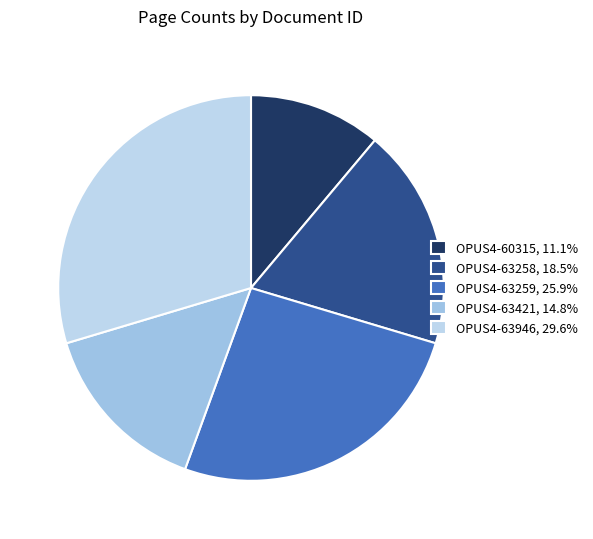

Which category has the biggest portion of the pie?

OPUS4-63946